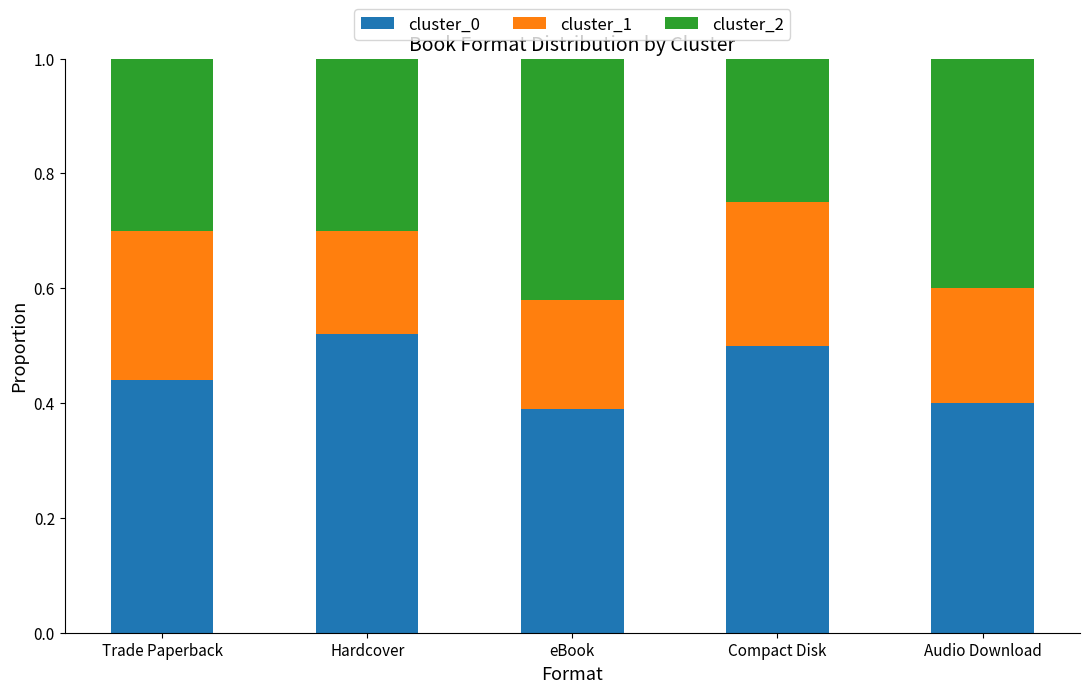

Which category has the highest value in the cluster_0 series?

Hardcover